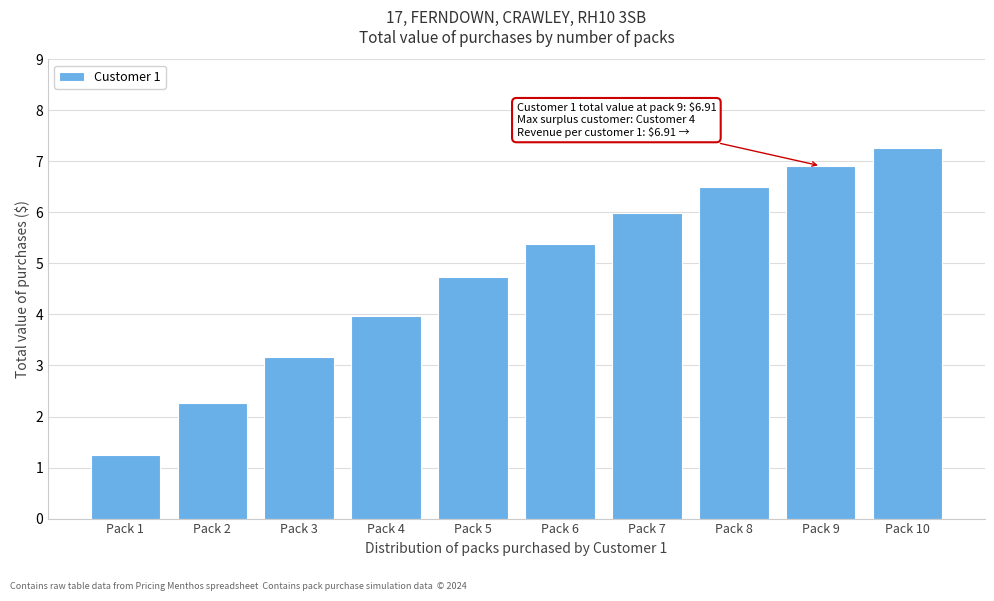

Reading left to right, transcribe all the data shown in this chart.

1.2	2.3	3.2	4.0	4.7	5.4	6.0	6.5	6.9	7.3